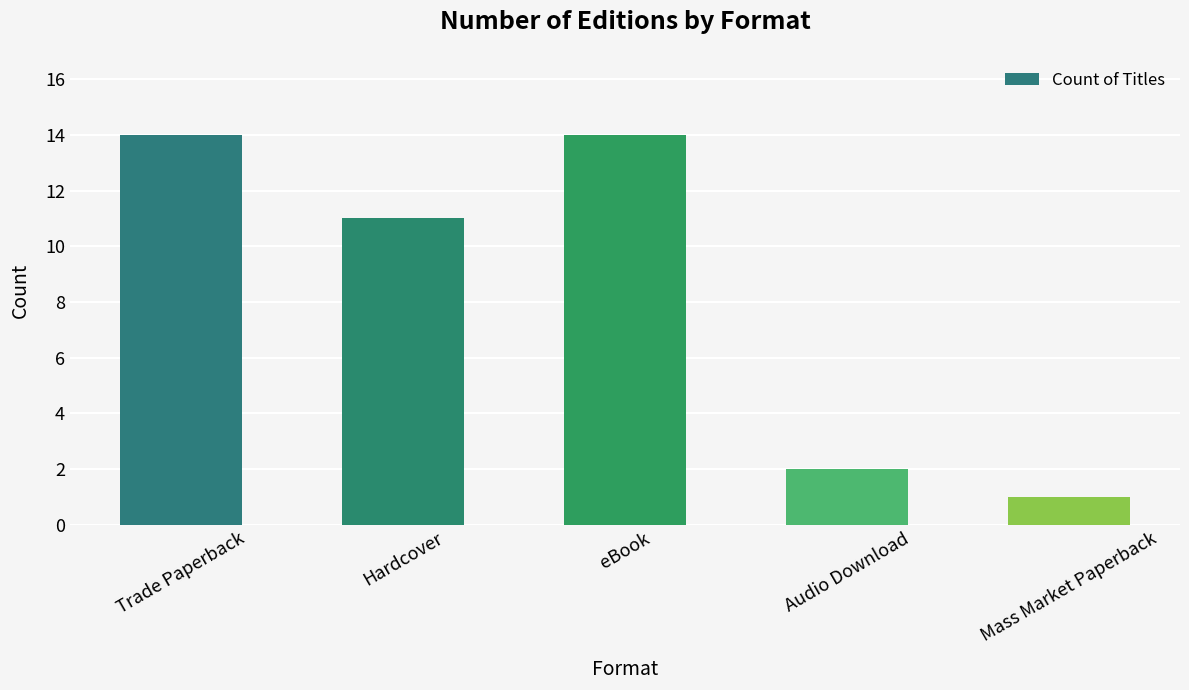

What is the smallest value displayed?

1